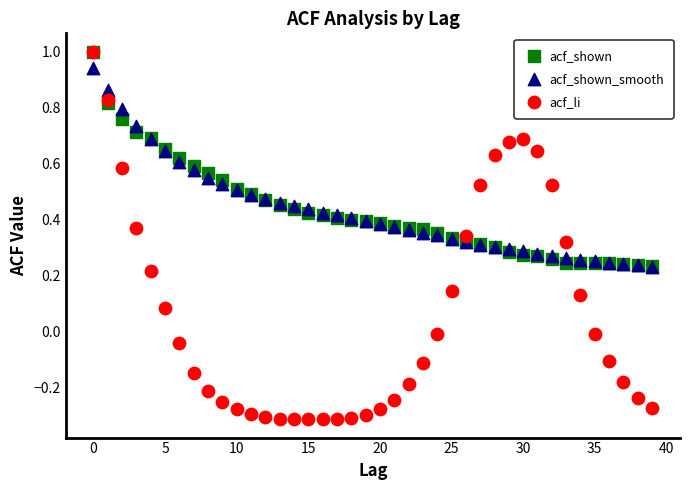

What are all the series names shown in the legend?

acf_shown, acf_shown_smooth, acf_li